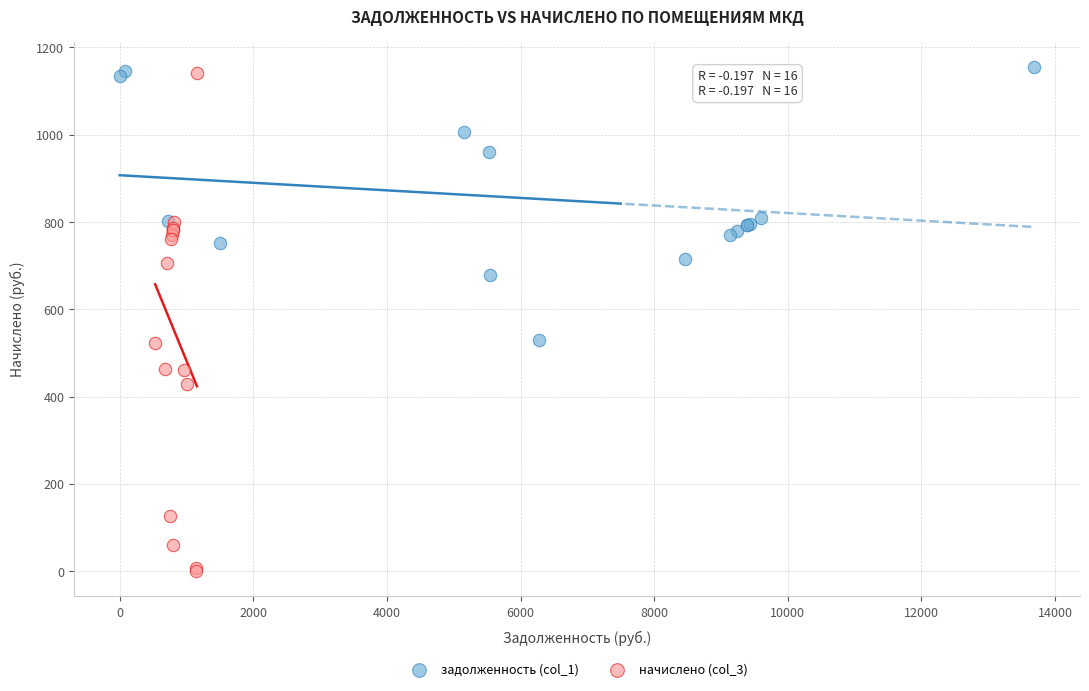

Which series reaches the minimum Y coordinate?

начислено (col_3)